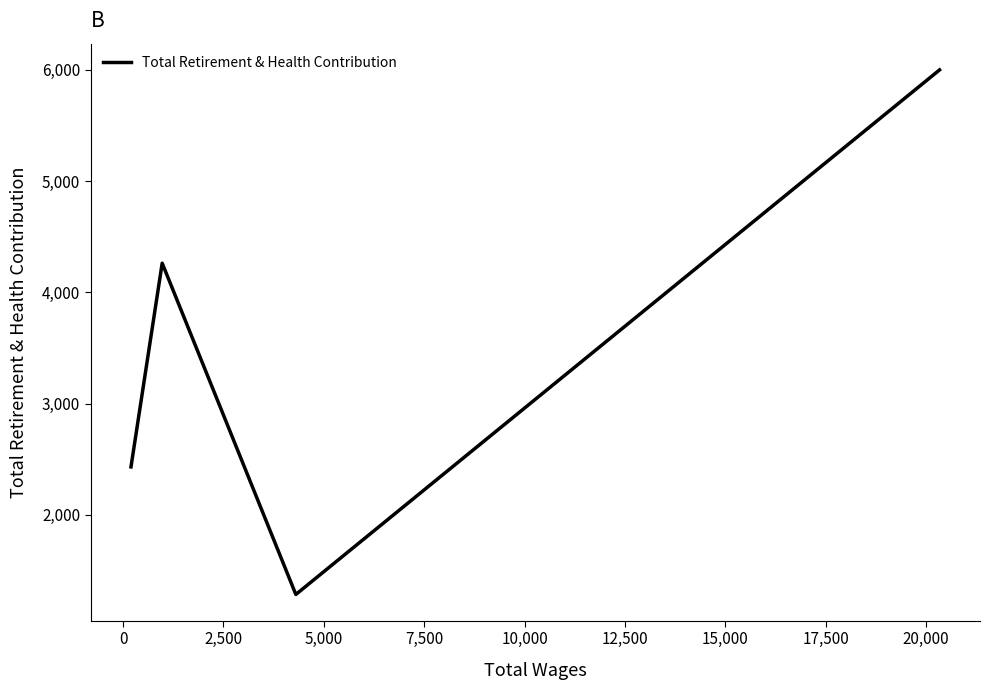

How many interior local peaks (higher than both neighbors) does the data have?

1